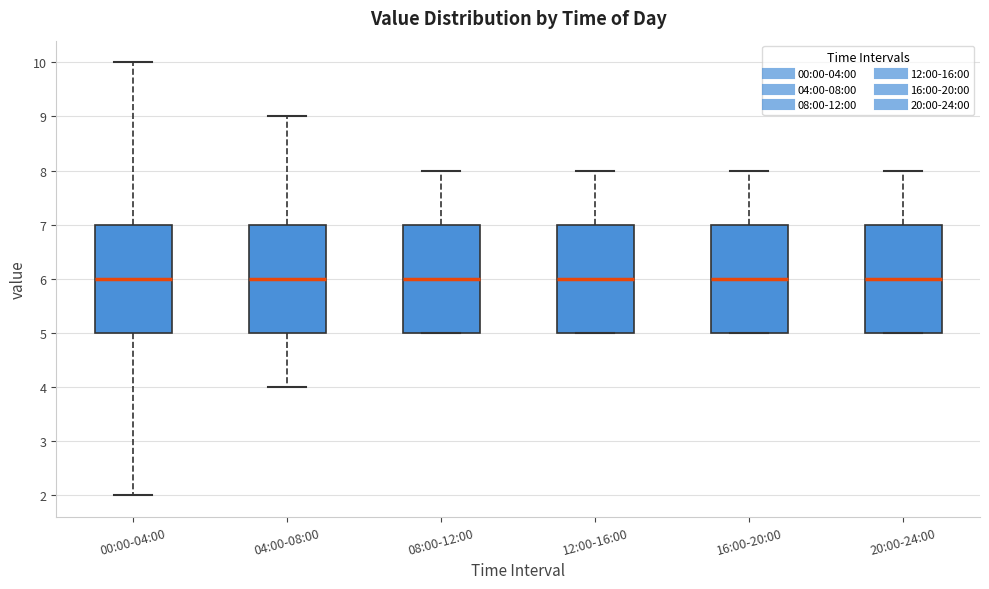

Reading left to right, read every box against the y-axis: the position of its median line, the range the box covers, and the ends of its whiskers. The values are not printed on the chart, so give them approximately, as read against the axis.

00:00-04:00: median 6, box 5 to 7, whiskers 2 to 10
04:00-08:00: median 6, box 5 to 7, whiskers 4 to 9
08:00-12:00: median 6, box 5 to 7, whiskers 5 to 8
12:00-16:00: median 6, box 5 to 7, whiskers 5 to 8
16:00-20:00: median 6, box 5 to 7, whiskers 5 to 8
20:00-24:00: median 6, box 5 to 7, whiskers 5 to 8